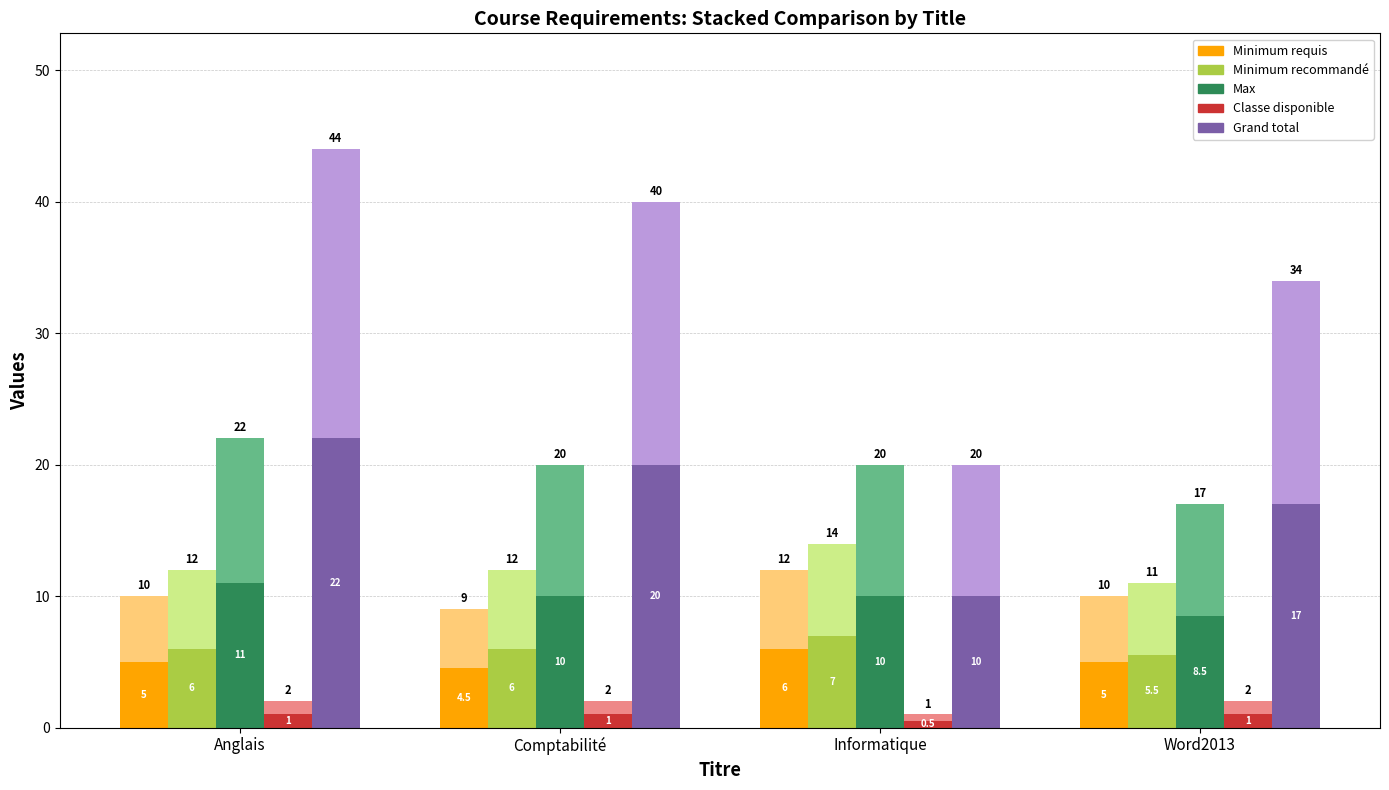

At which label does Max reach its minimum?

Word2013